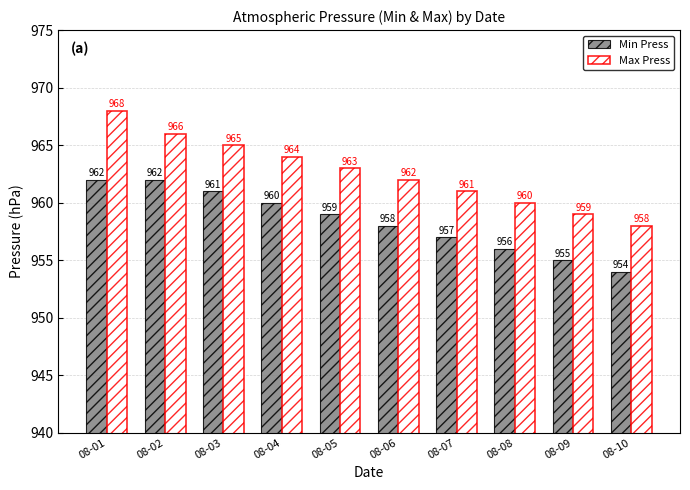

What is the difference between the Max Press values at 08-05 and 08-04?

1